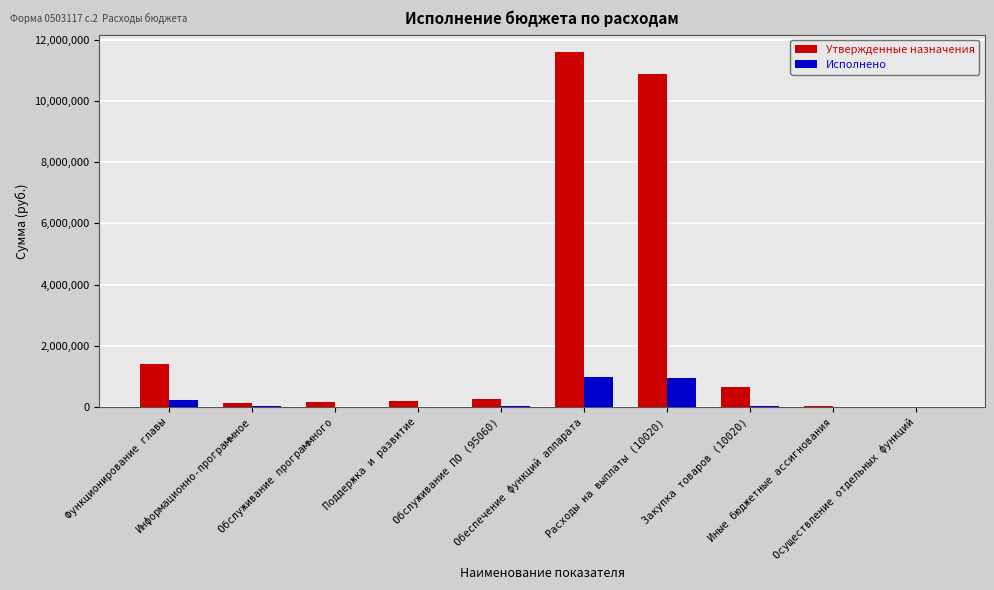

What is the sum of all Исполнено values?

2295457.0